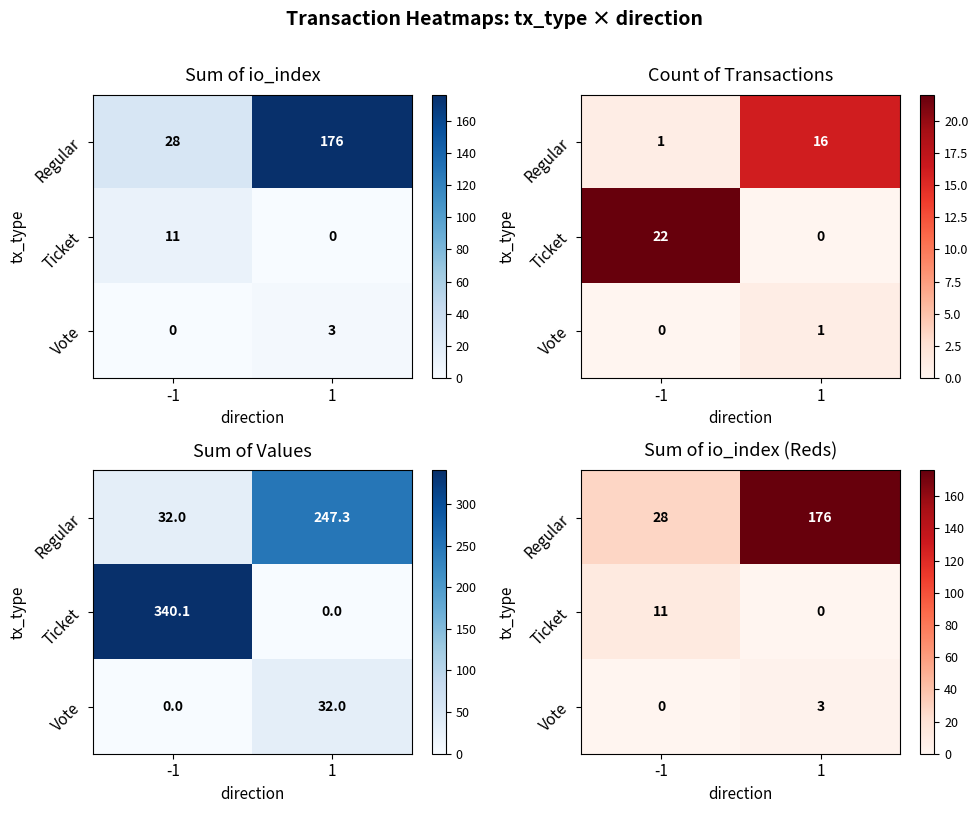

What is the sum of all Ticket values?

11